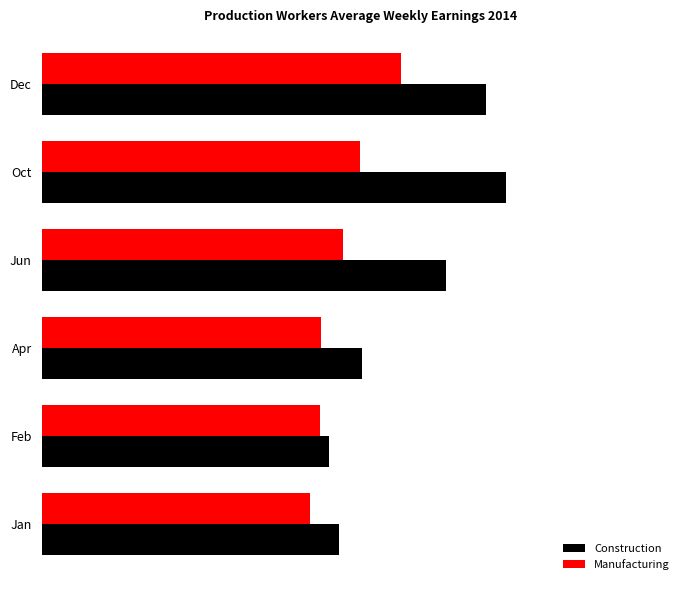

Rank the series by their maximum value, from highest to lowest.

Construction, Manufacturing